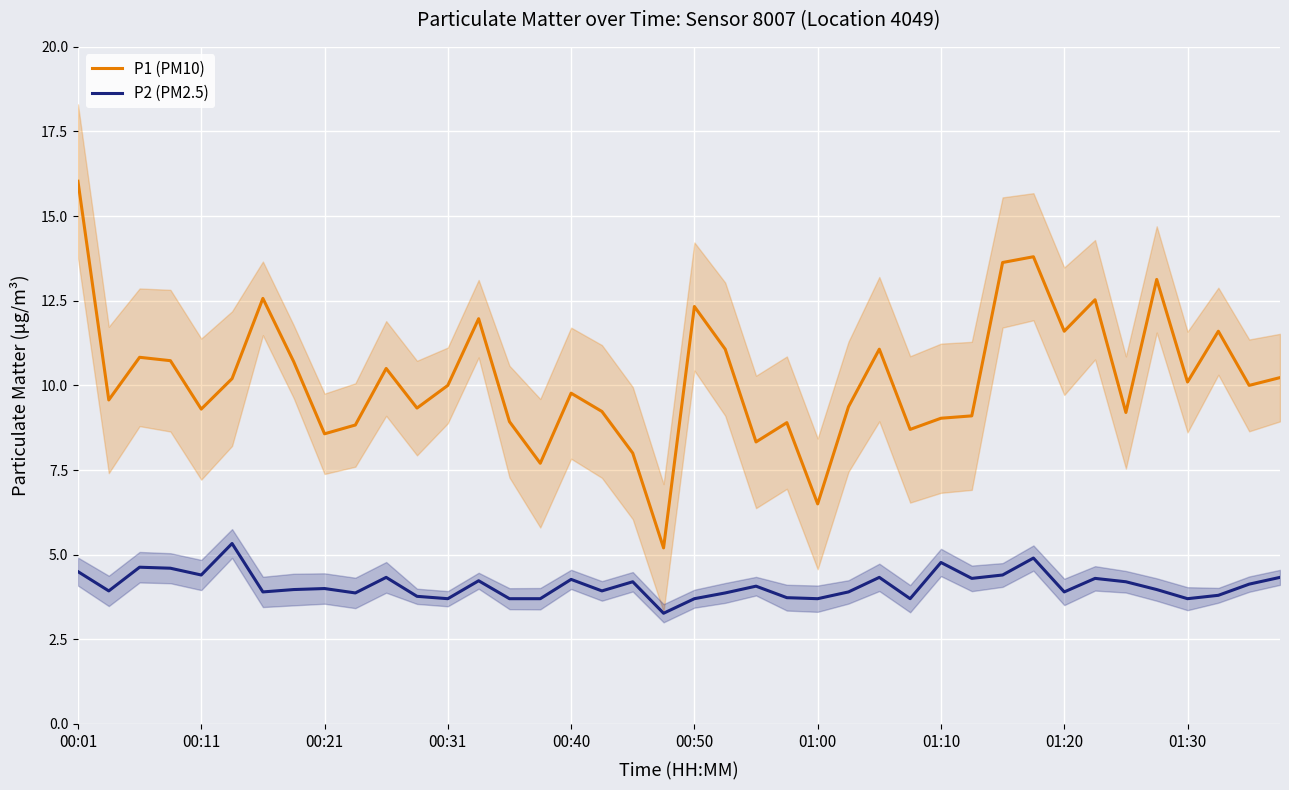

What is the highest value of the P2 (PM2.5) series?

5.3